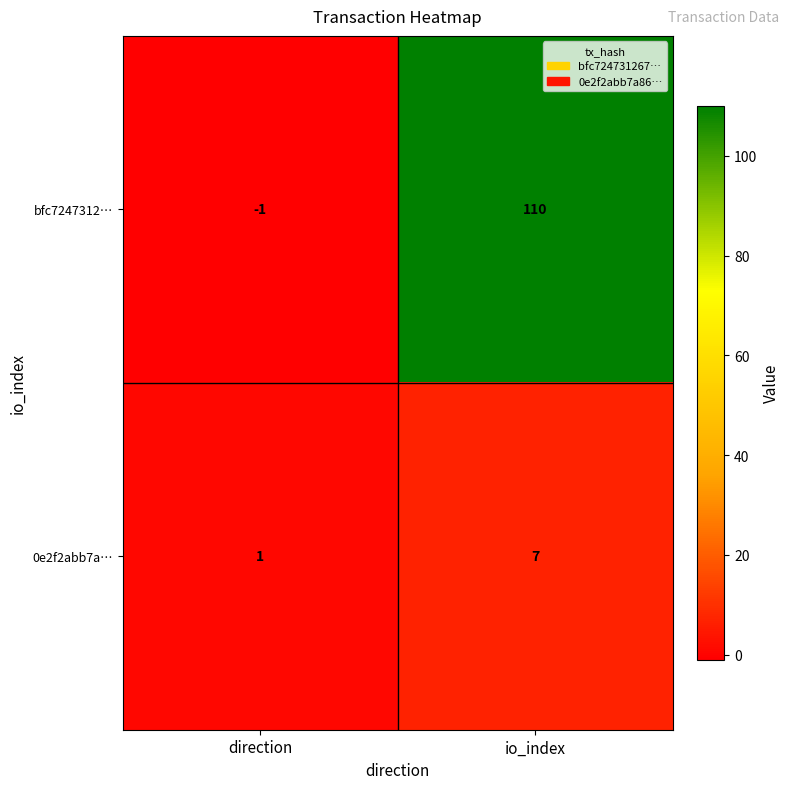

Read the 0e2f2abb7a… value at io_index.

7